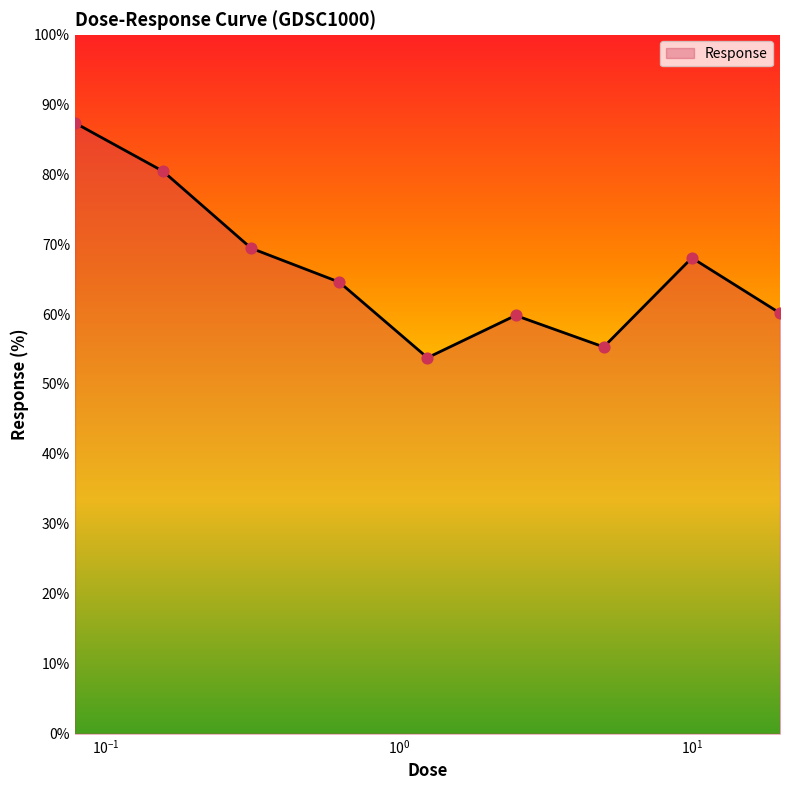

What is the smallest value displayed?

53.8